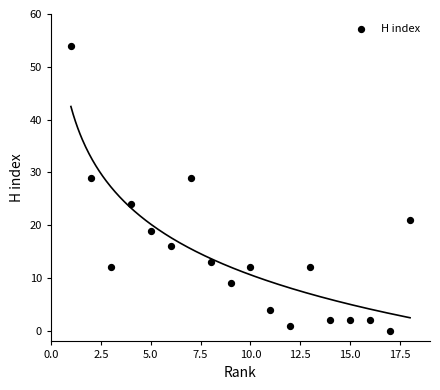

What is the range of X values (max minus min)?

17